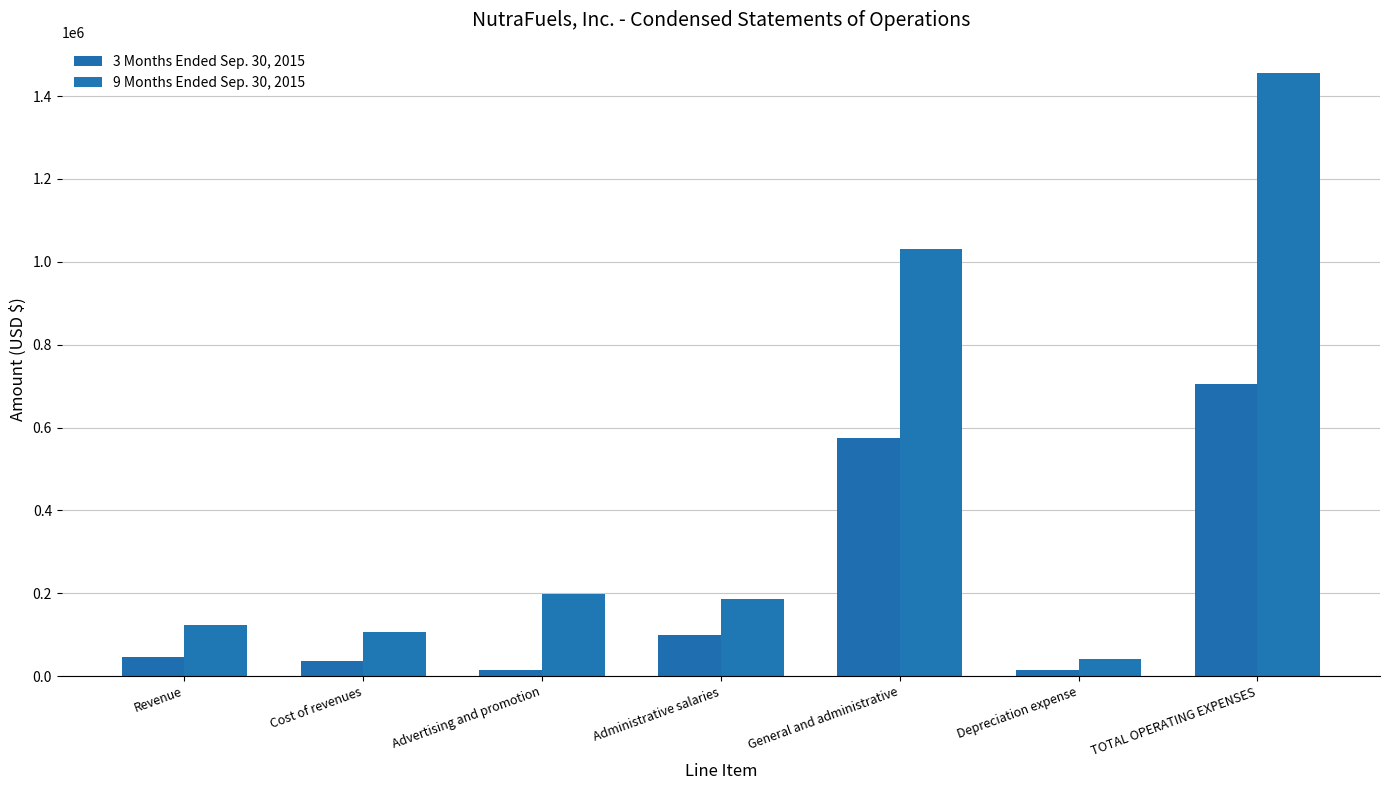

True or false: 9 Months Ended Sep. 30, 2015 has a value of 71715 at Depreciation expense.

False